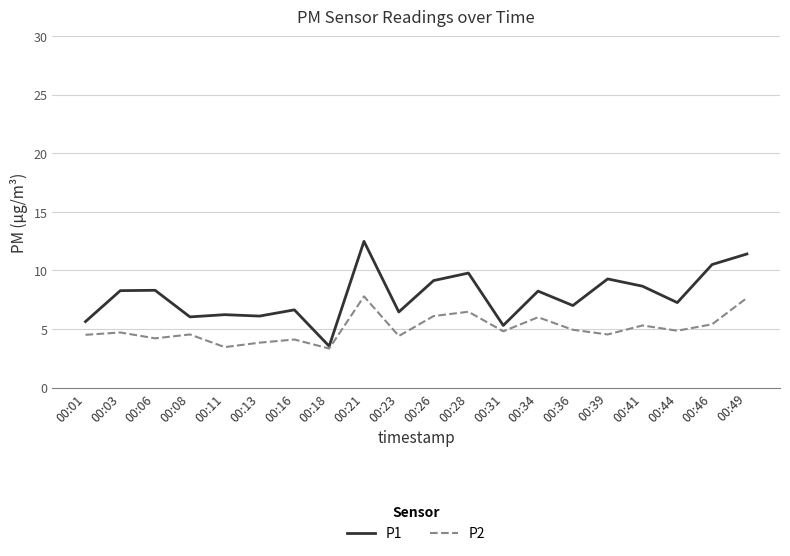

Which series has the widest spread of values?

P1